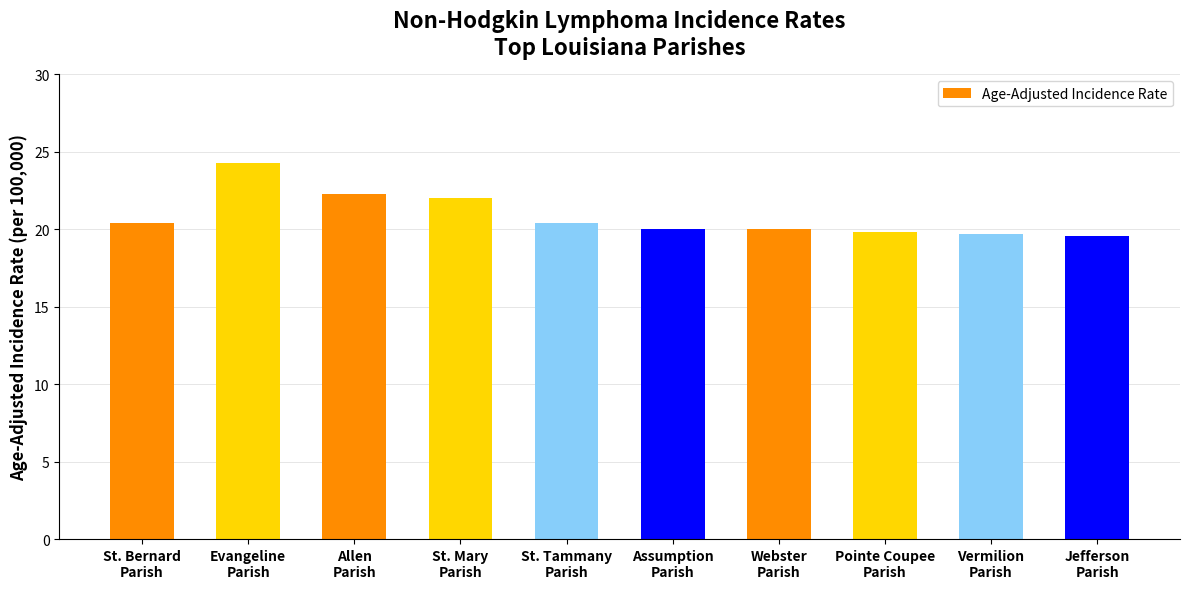

Does the chart contain stacked bars?

No